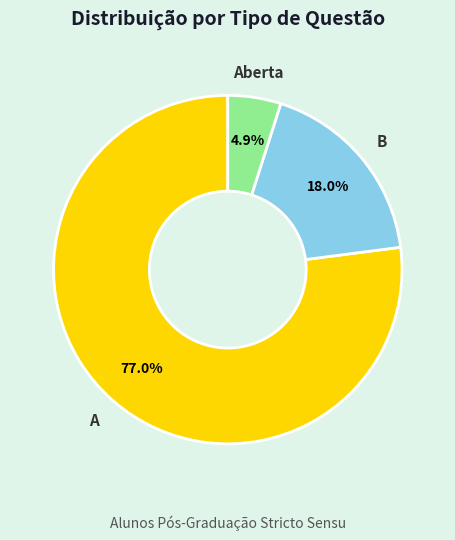

Approximately how many times larger is the value at B compared to Aberta?

3.7